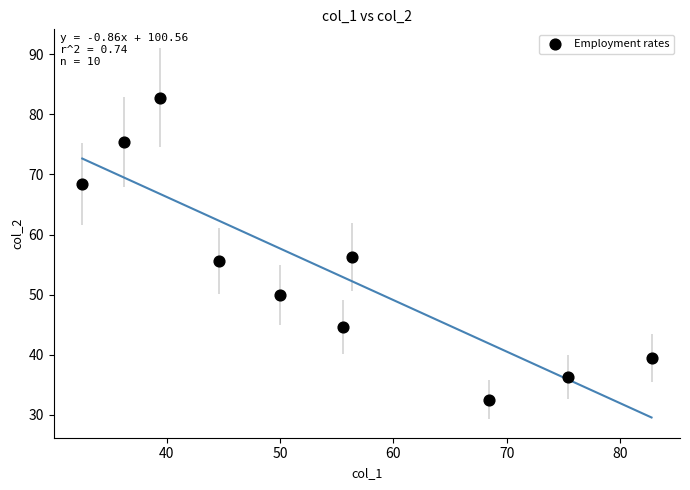

What Y value in the scatter plot is closest to 57?

56.3